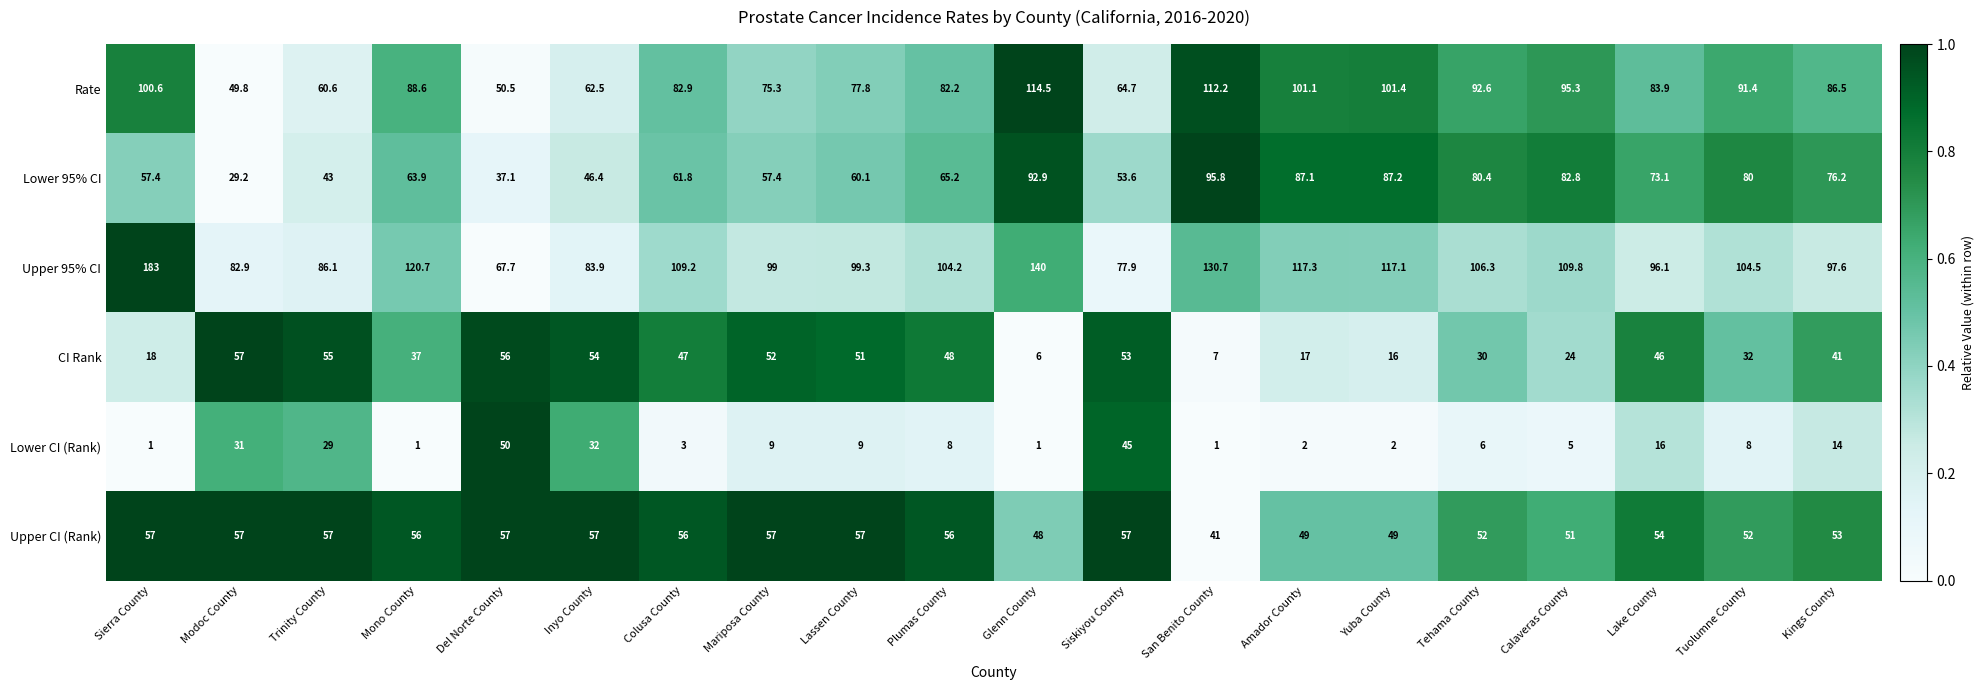

Which category has the highest value across all series?

Sierra County